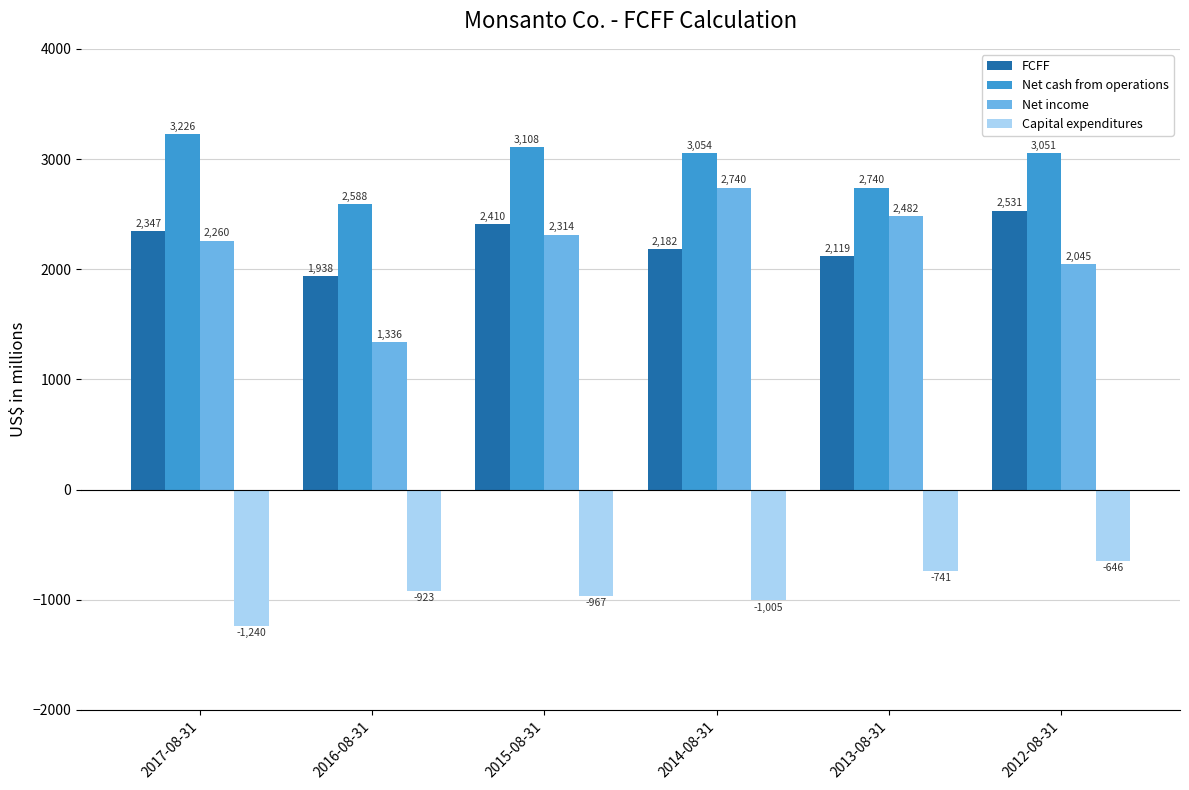

How many bars are there in each group?

4